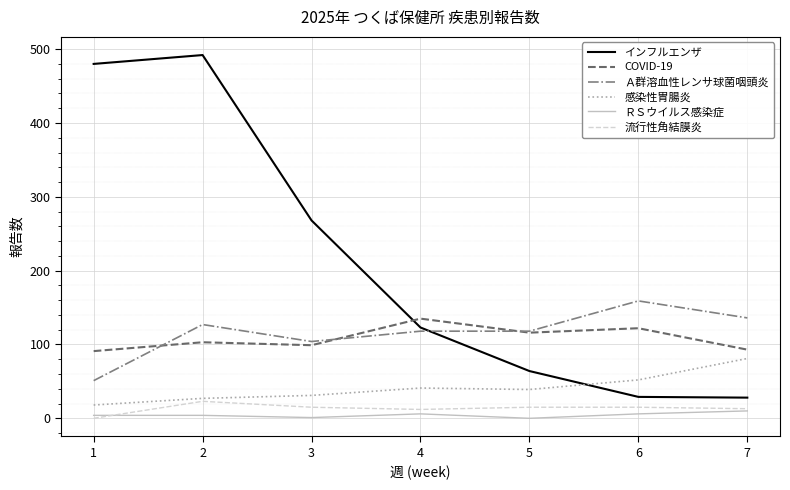

True or false: COVID-19 and 流行性角結膜炎 cross at least once.

False